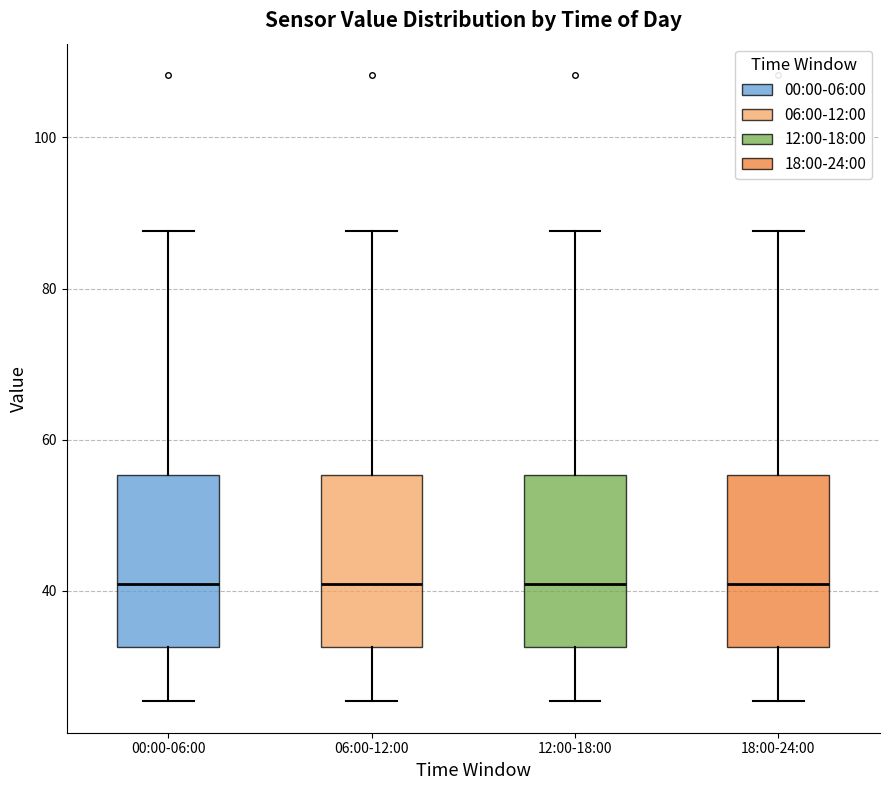

Reading left to right, transcribe this box plot: for each box, give where its median line is, the range the box spans, and where its two whiskers end, as read against the y-axis. The values are not printed on the chart, so give them approximately, as read against the axis.

00:00-06:00: median 40, box 32 to 56, whiskers 26 to 88
06:00-12:00: median 40, box 32 to 56, whiskers 26 to 88
12:00-18:00: median 40, box 32 to 56, whiskers 26 to 88
18:00-24:00: median 40, box 32 to 56, whiskers 26 to 88